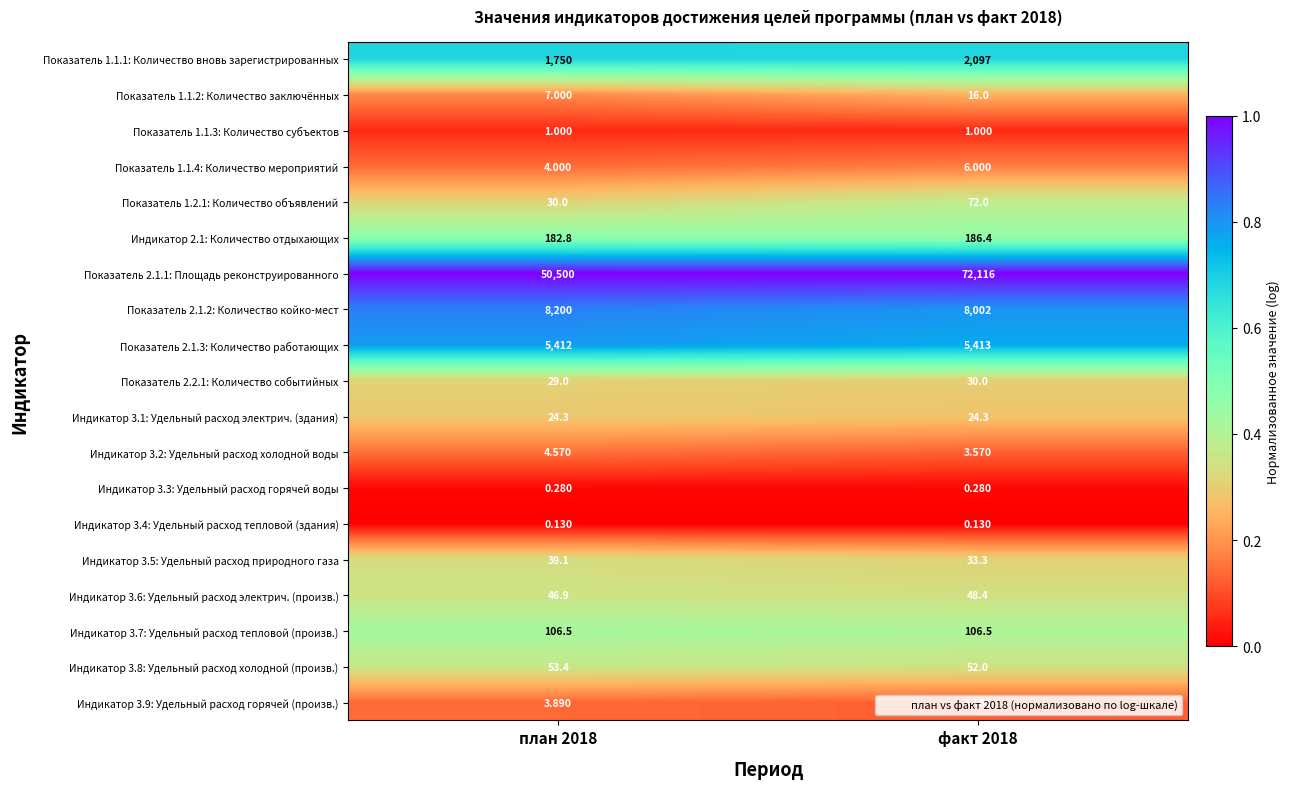

Is the value of Показатель 2.2.1: Количество событийных at факт 2018 greater than the value of Индикатор 3.8: Удельный расход холодной (произв.) at план 2018?

No